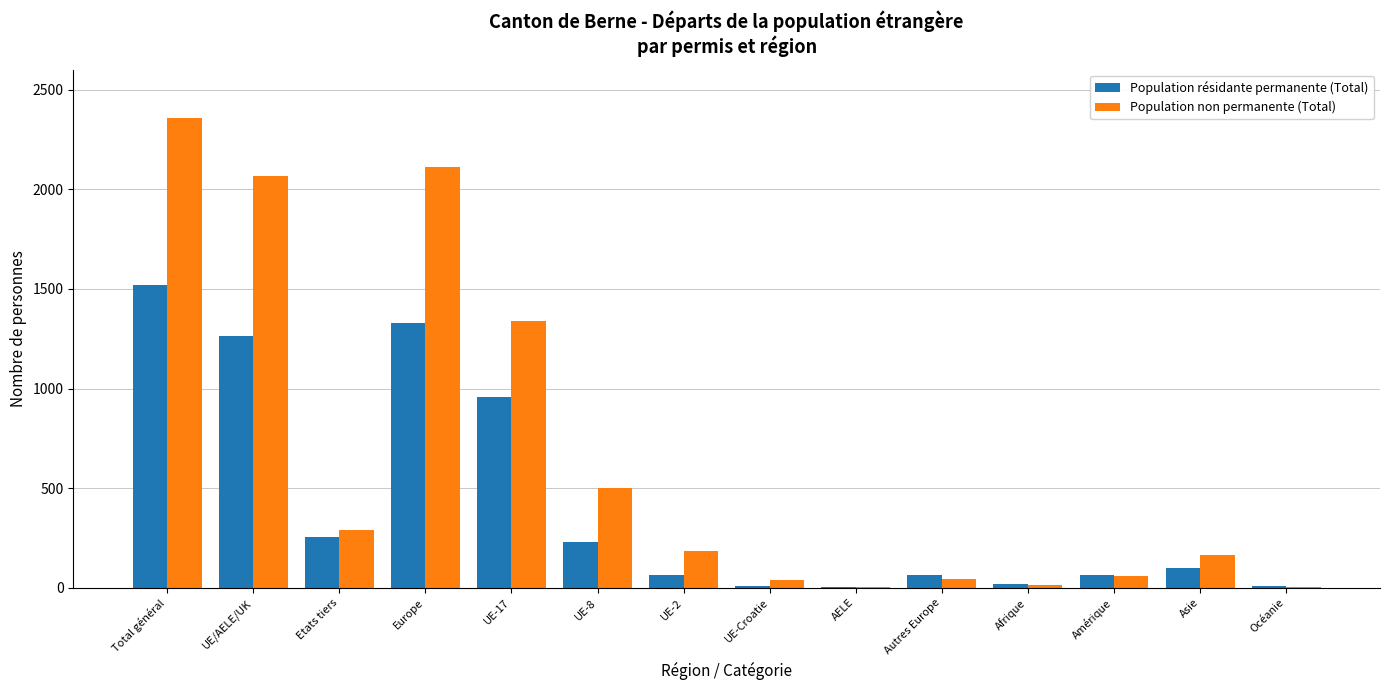

Which category has the highest value in the Population non permanente (Total) series?

Total général